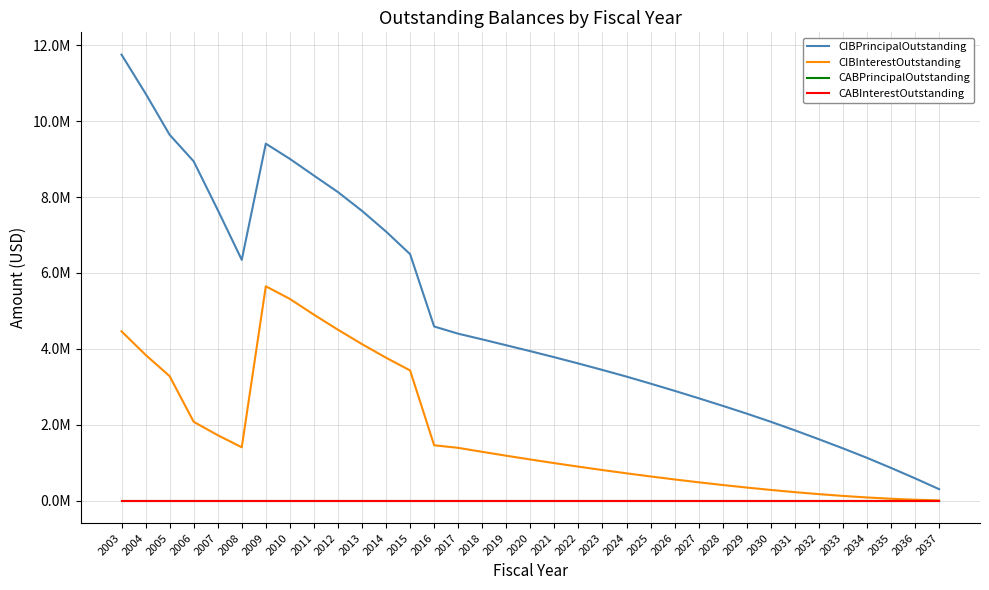

The CABPrincipalOutstanding series shows 0.0 at 2031. True or false?

True